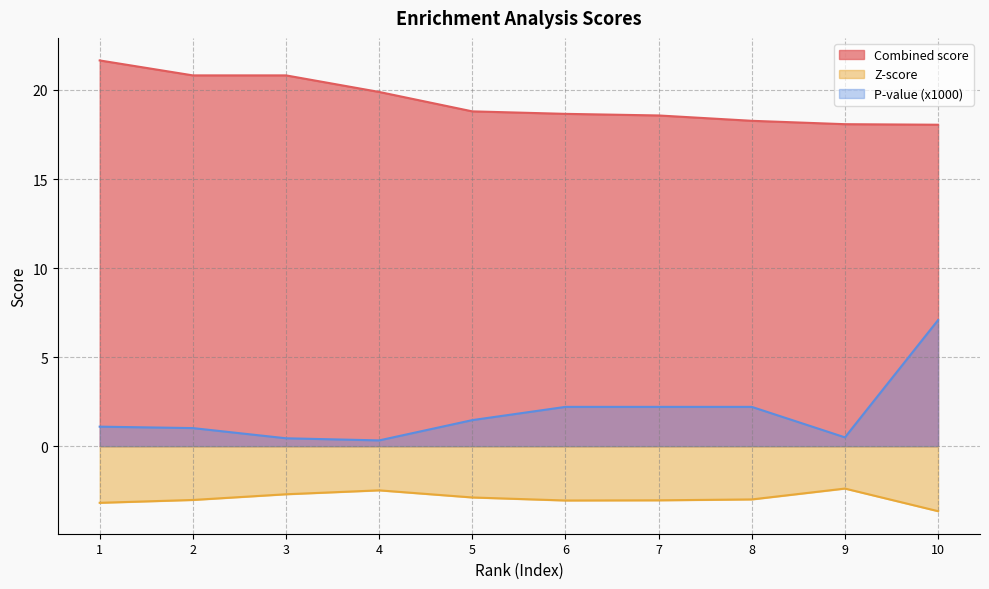

What is the greatest value displayed?

21.7